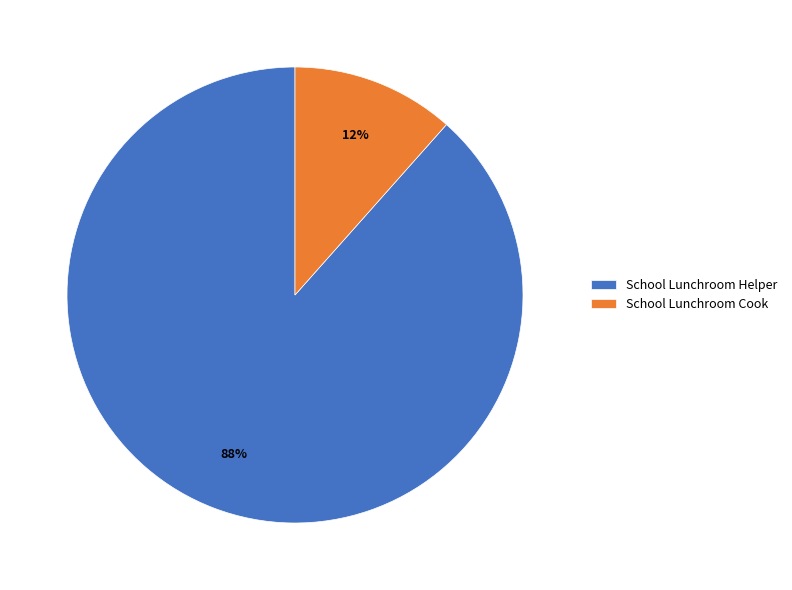

How many segments does this pie chart have?

2